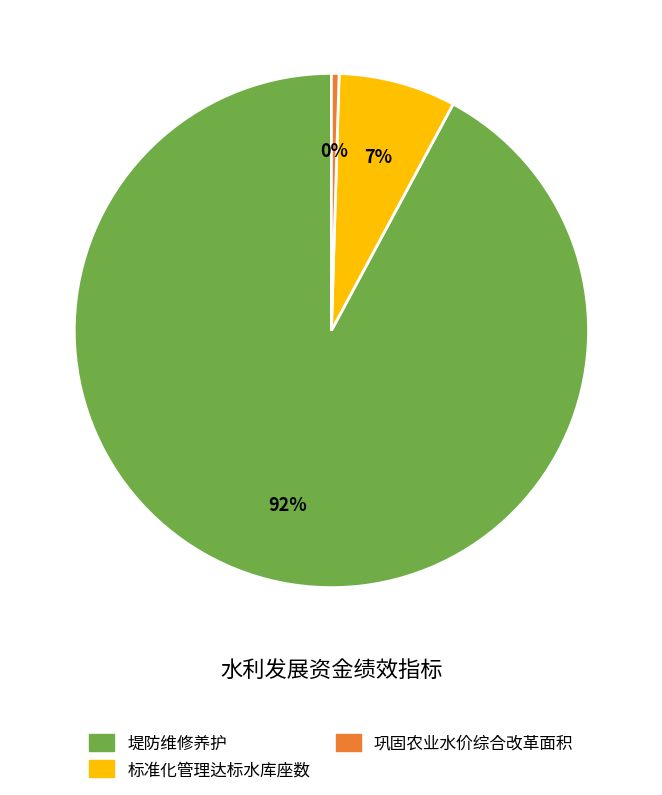

To the nearest percent, what is the average slice percentage?

33%